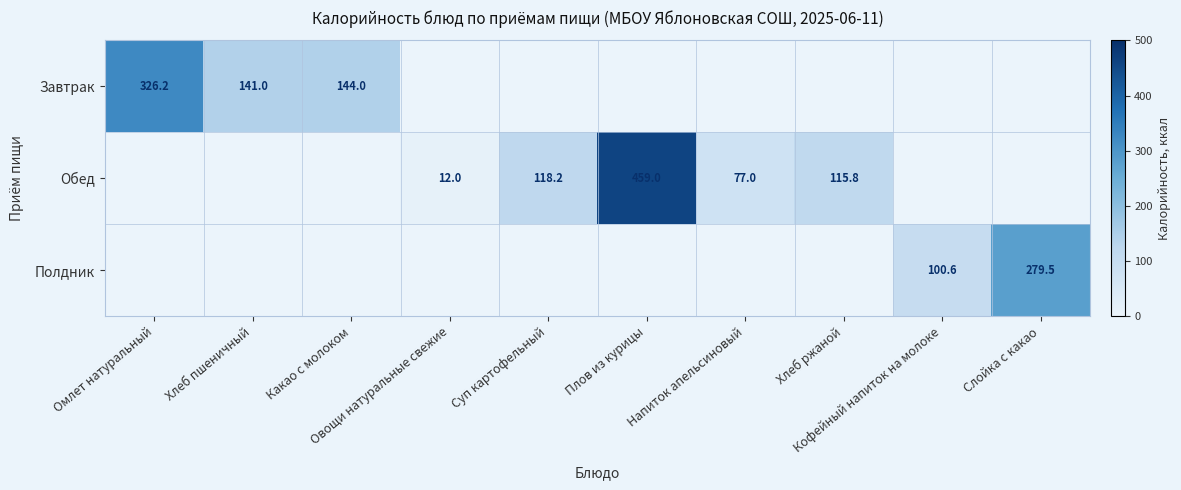

Which has a higher value, Омлет натуральный or Какао с молоком?

Омлет натуральный